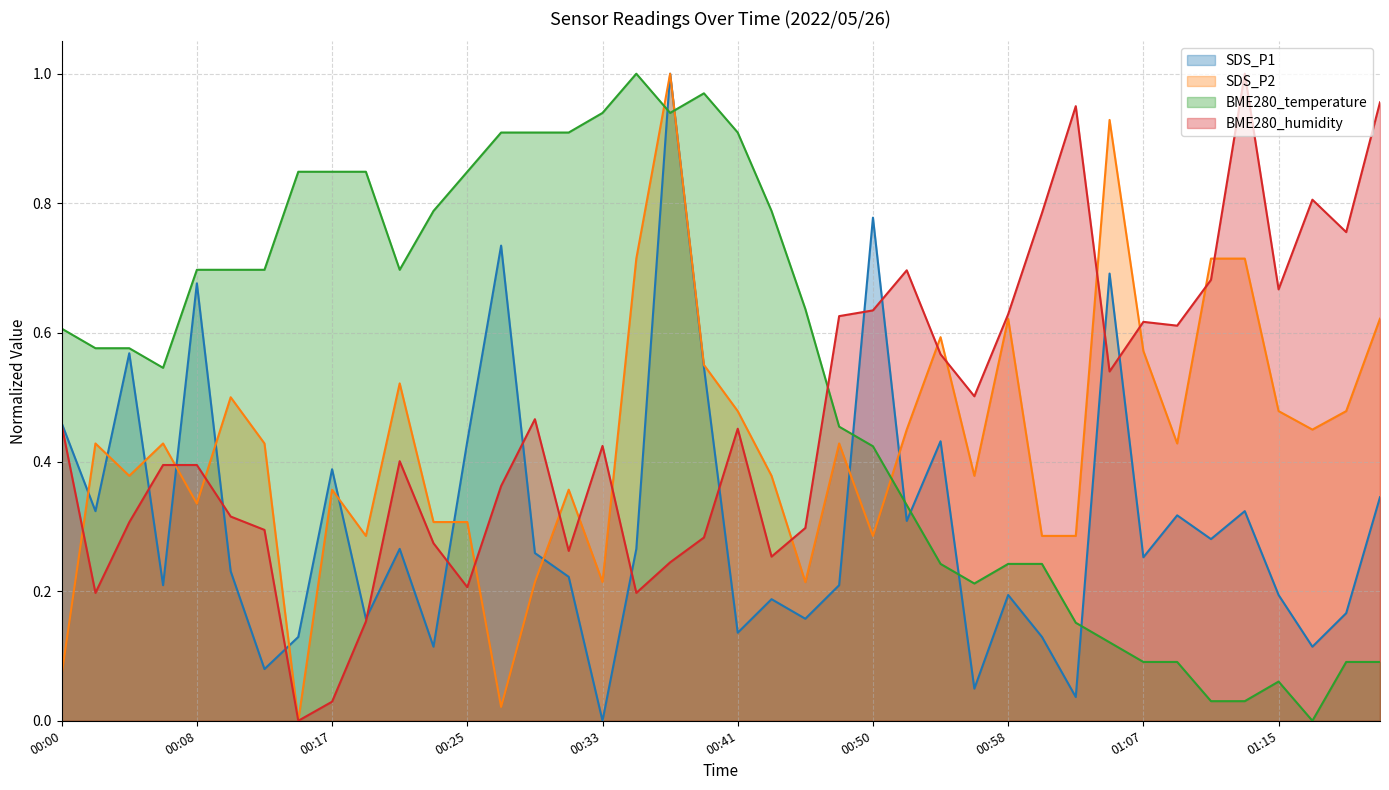

What is the label of the 36th point from the right?

00:08